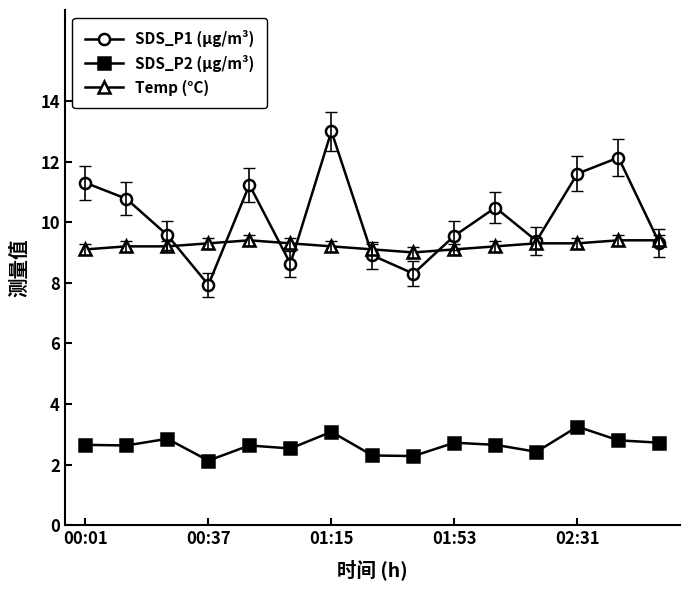

What is the greatest value displayed?

13.0